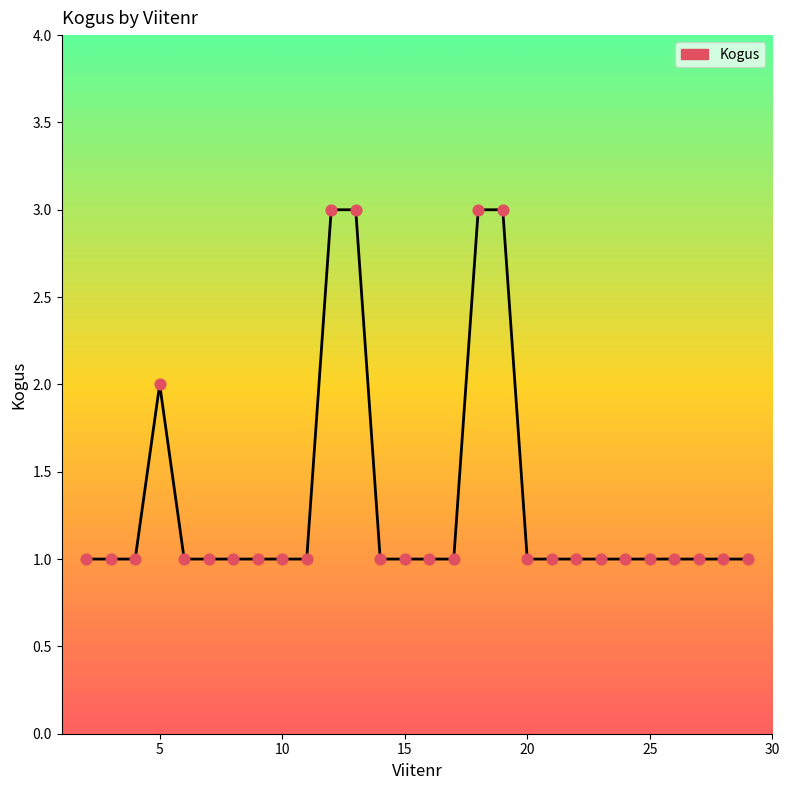

What is the maximum value shown in the chart?

3